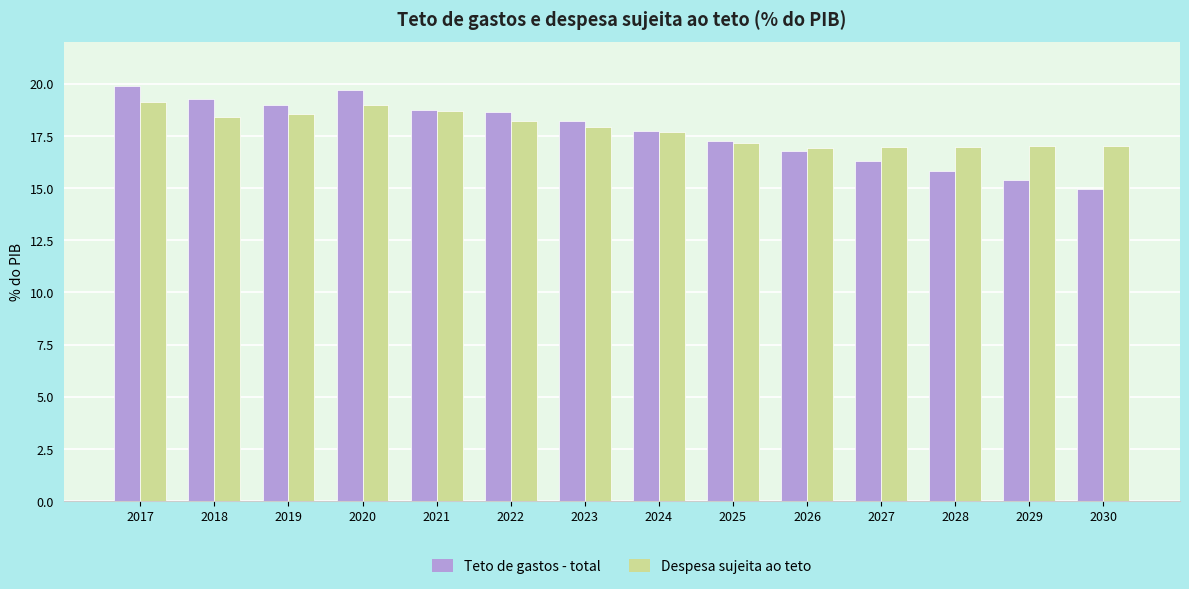

Between 2017 and 2021, which series saw the biggest shift?

Teto de gastos - total